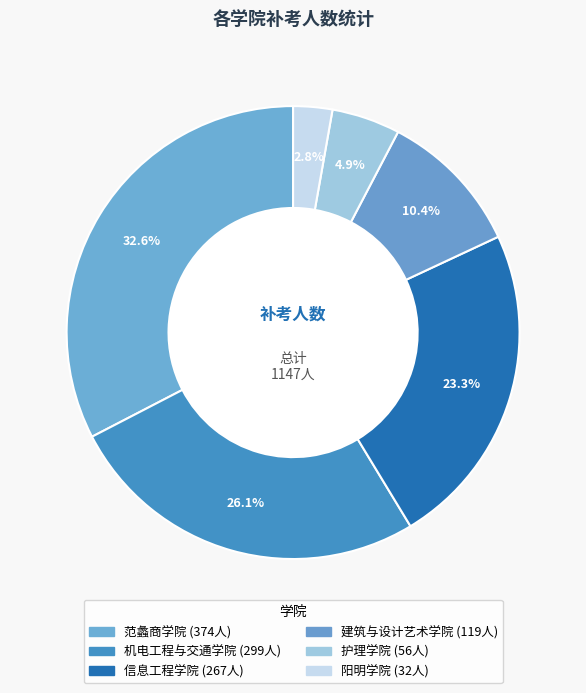

Rank the categories by value from highest to lowest.

范蠡商学院, 机电工程与交通学院, 信息工程学院, 建筑与设计艺术学院, 护理学院, 阳明学院